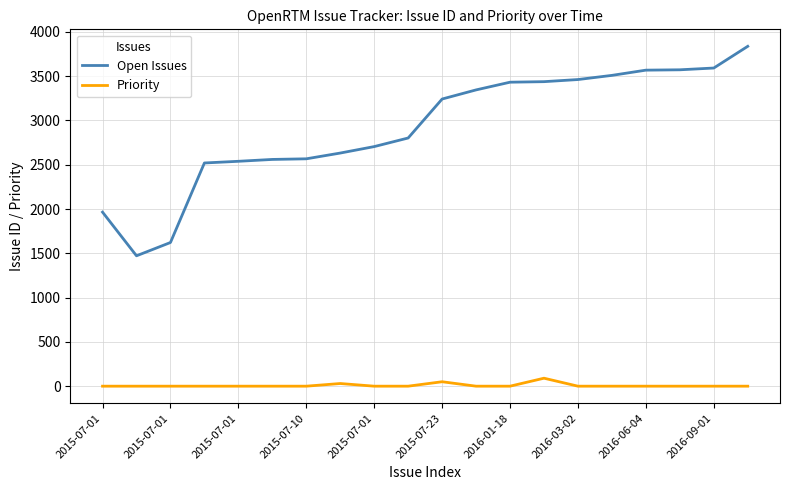

Which series has the largest total across all categories?

Open Issues